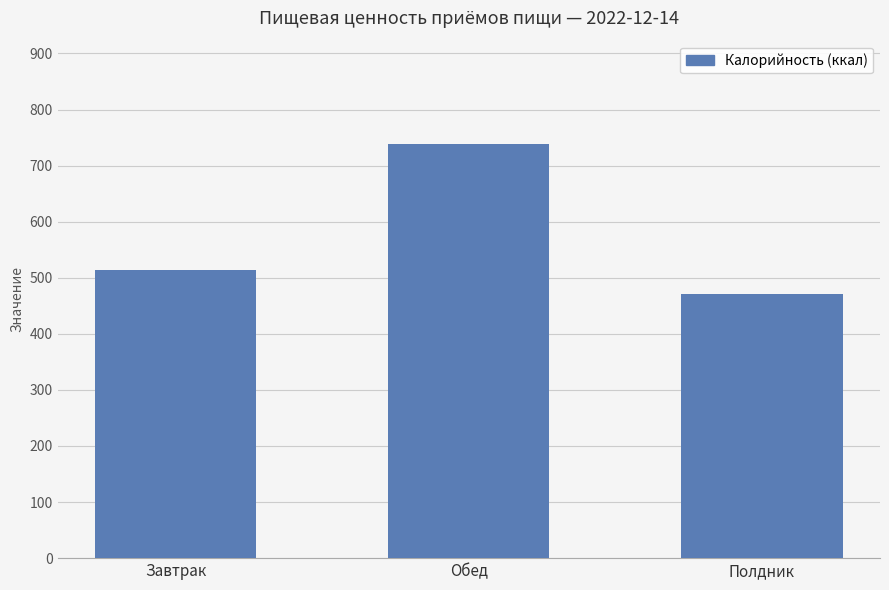

Reading right to left, list all the values displayed in this chart.

Полдник=471.6	Обед=738.3	Завтрак=513.1